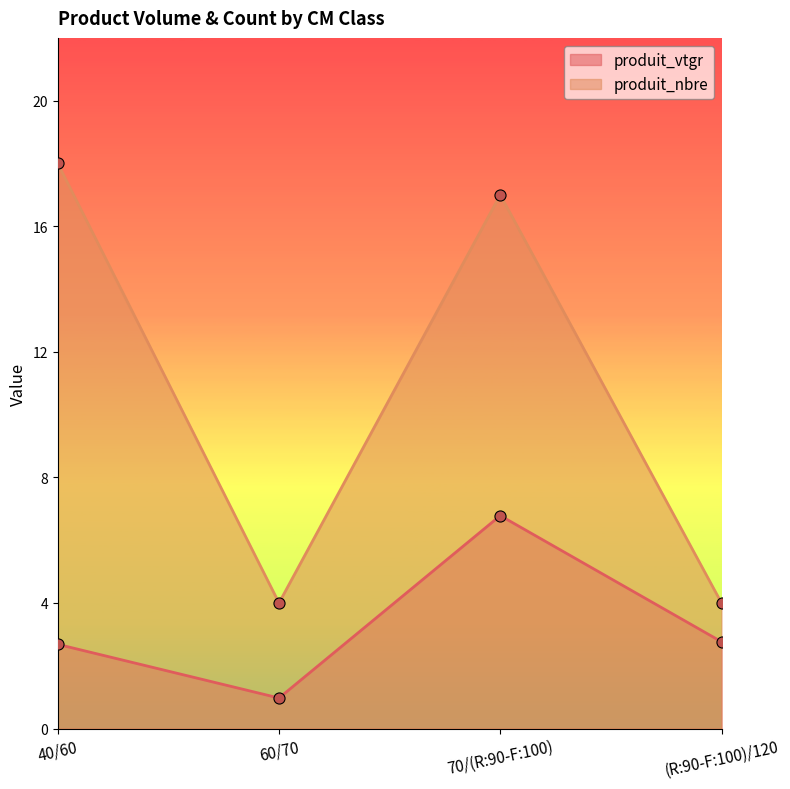

Where is produit_vtgr nearest to the value 3?

(R:90-F:100)/120